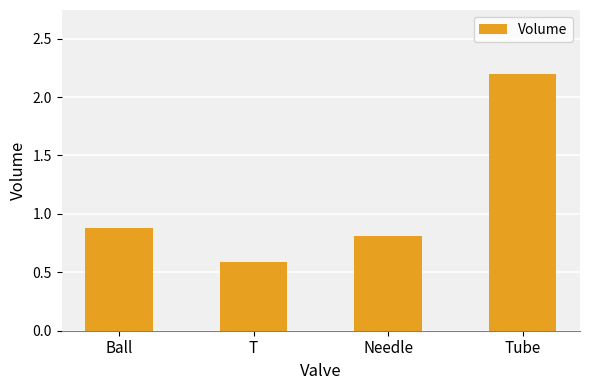

List the labels in order of value, smallest first.

T, Needle, Ball, Tube